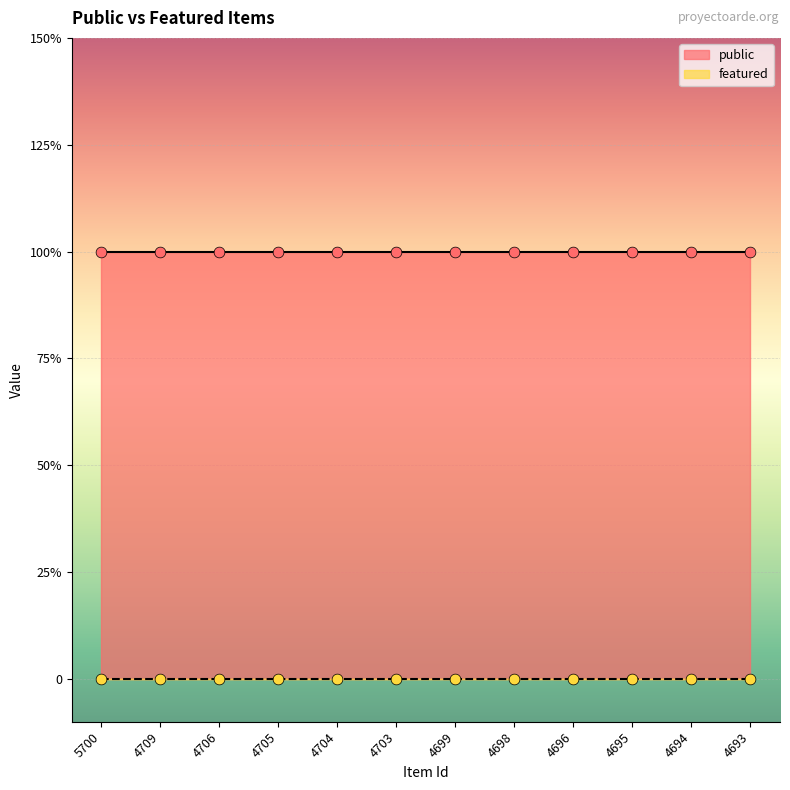

What are all the series names shown in the legend?

public, featured